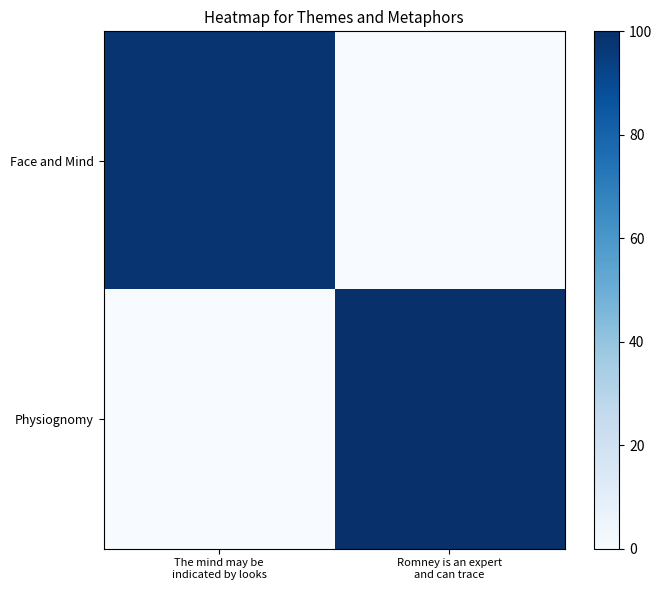

Between The mind may be
indicated by looks and Romney is an expert
and can trace, which is larger?

The mind may be
indicated by looks